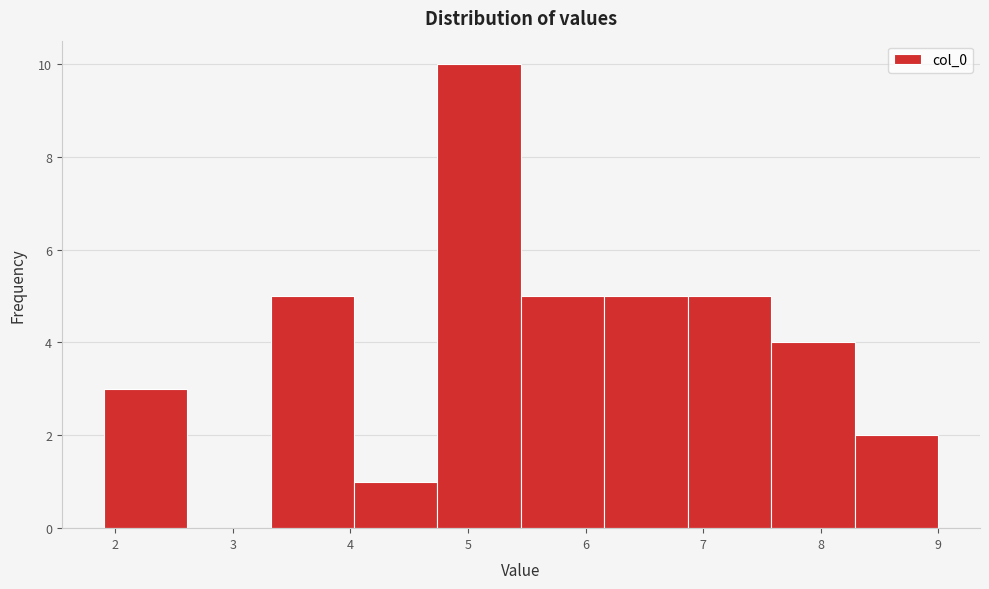

Over which range of the x-axis is the bar tallest?

4.74 to 5.45